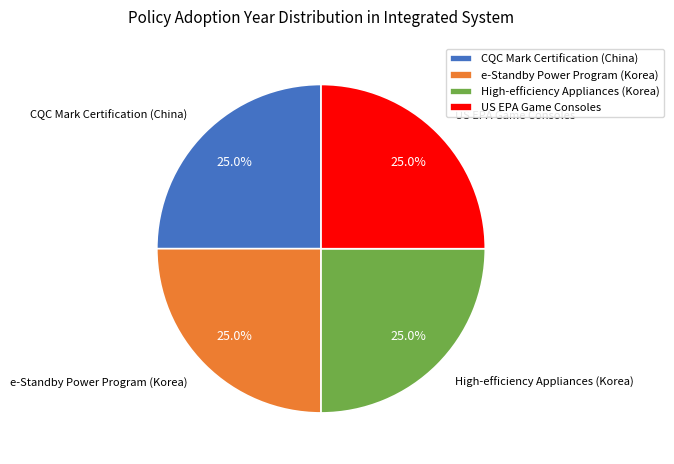

What is the ratio of the value at CQC Mark Certification (China) to the value at e-Standby Power Program (Korea)?

1.0